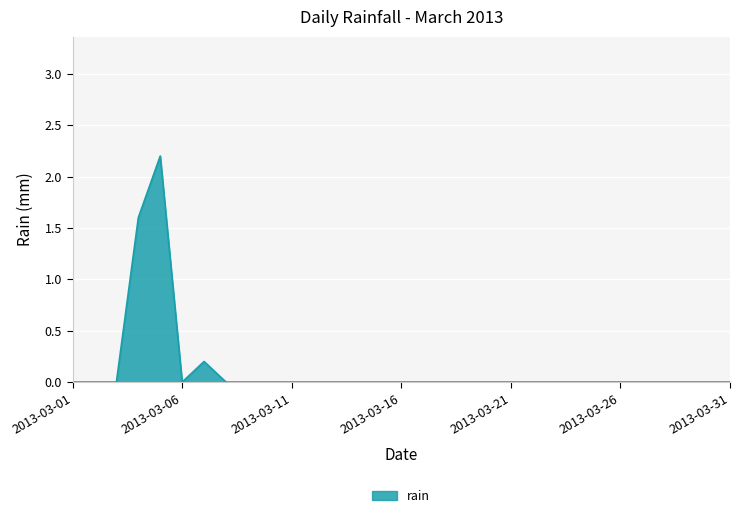

What is the greatest value displayed?

2.2